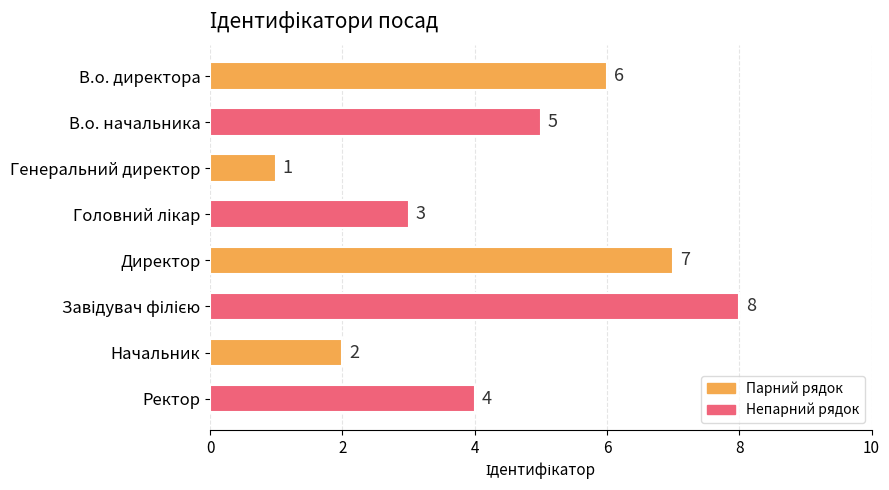

What is the value of the 1st bar from the top?

6